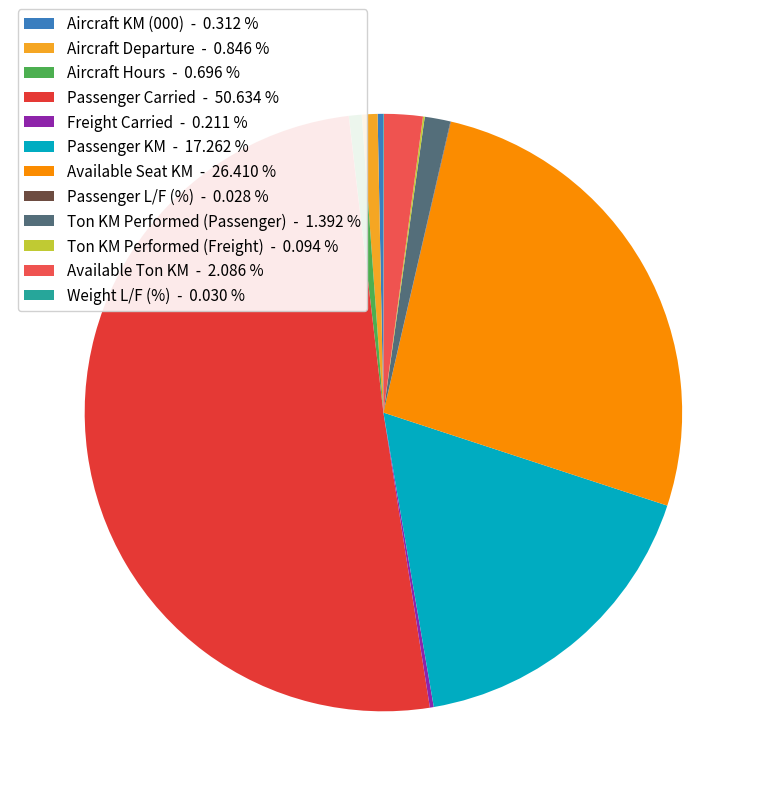

What is the change in value from Passenger Carried to Ton KM Performed (Passenger)?

-116173